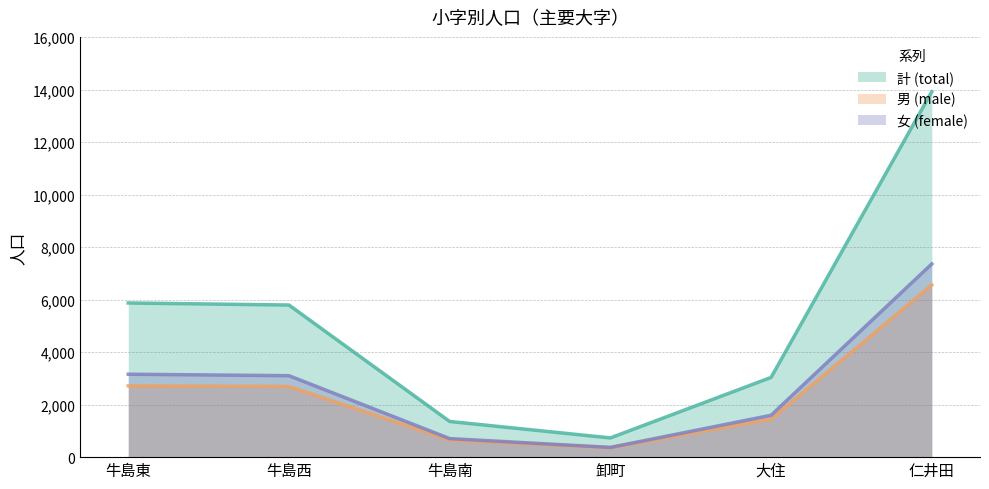

List the labels in order of 計 value, largest first.

仁井田, 牛島東, 牛島西, 大住, 牛島南, 卸町